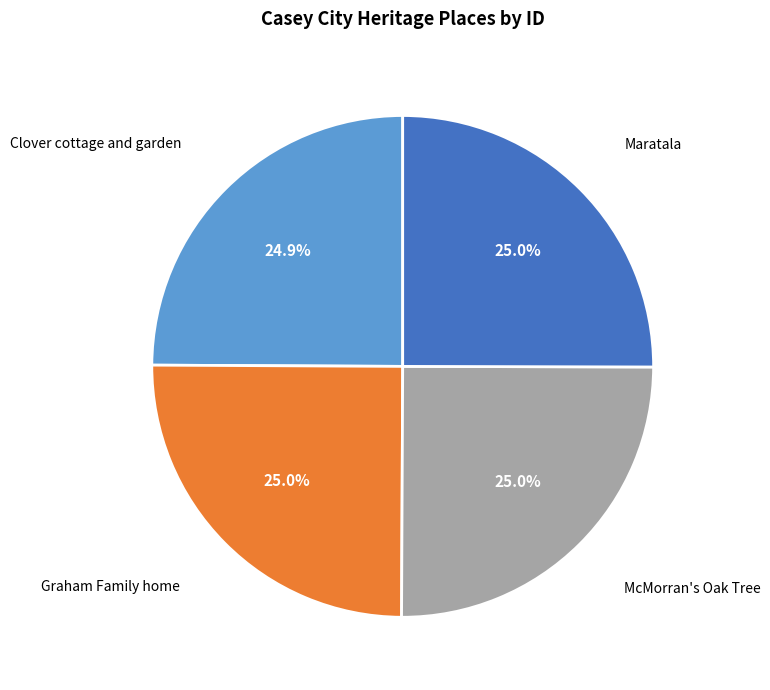

How many slices are in this pie chart?

4